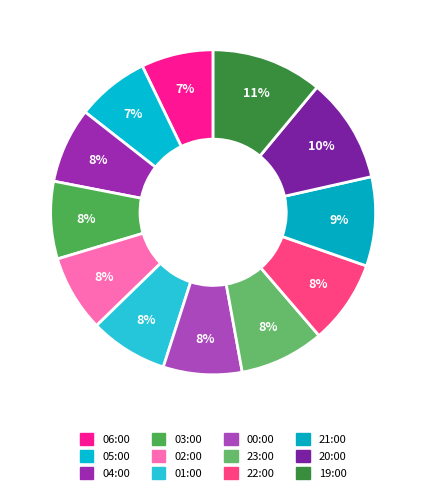

How much of the chart is everything except 23:00?

91.6%